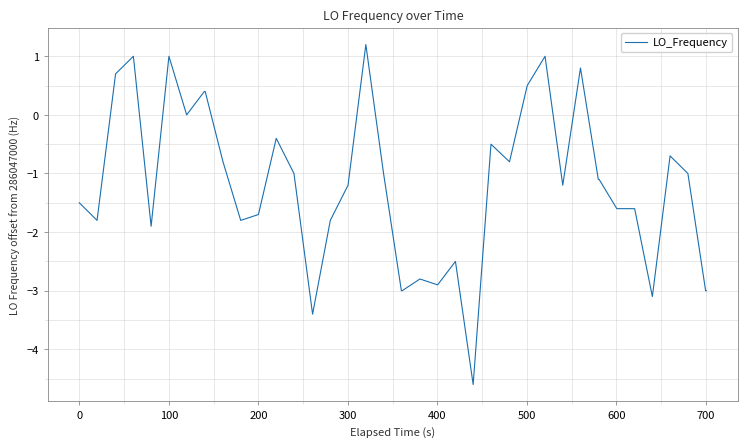

What is the smallest value displayed?

-4.6